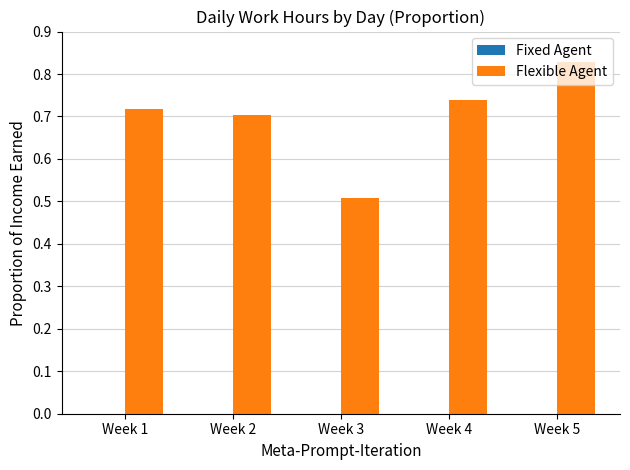

The value at Week 2 is 0.3. True or false?

False